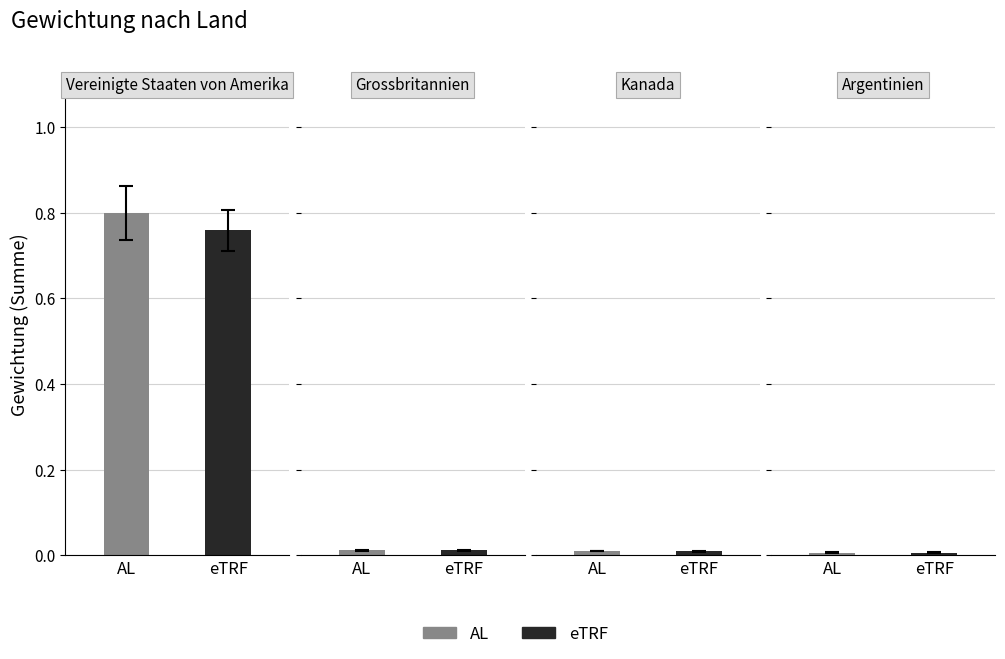

Rank the series at AL from lowest to highest value.

Argentinien, Kanada, Grossbritannien, Vereinigte Staaten von Amerika